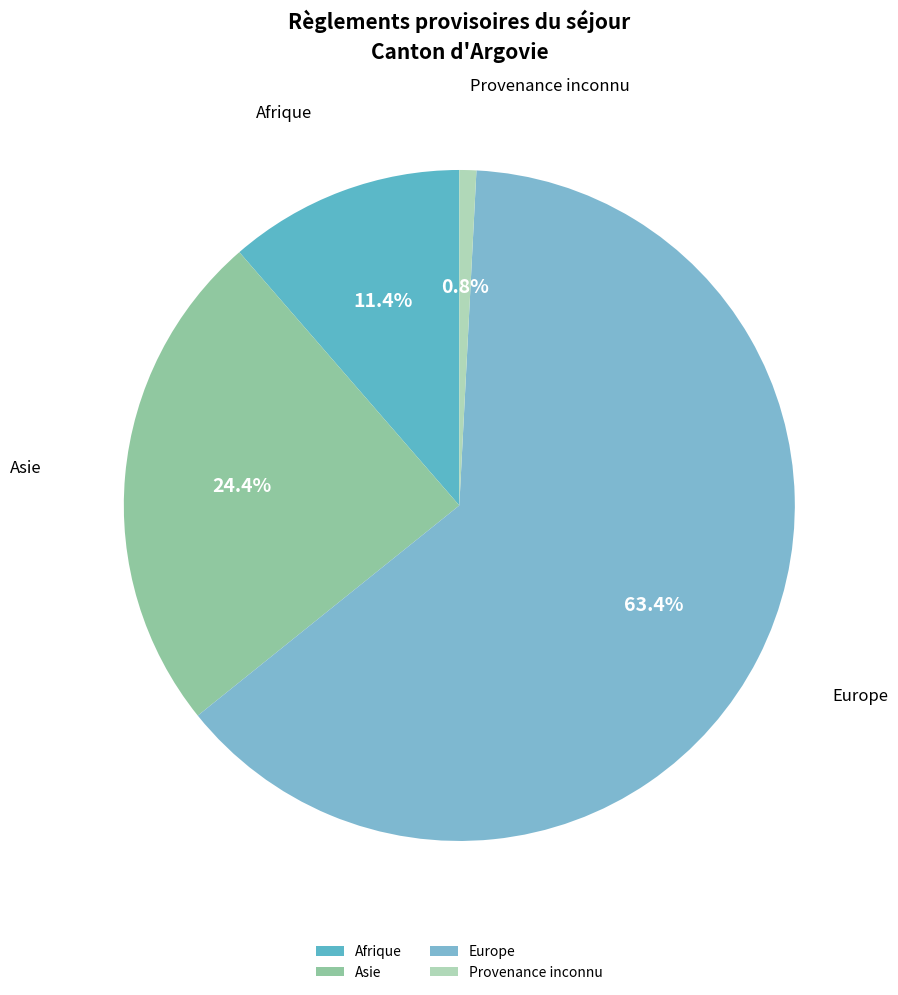

Which slice is the largest?

Europe